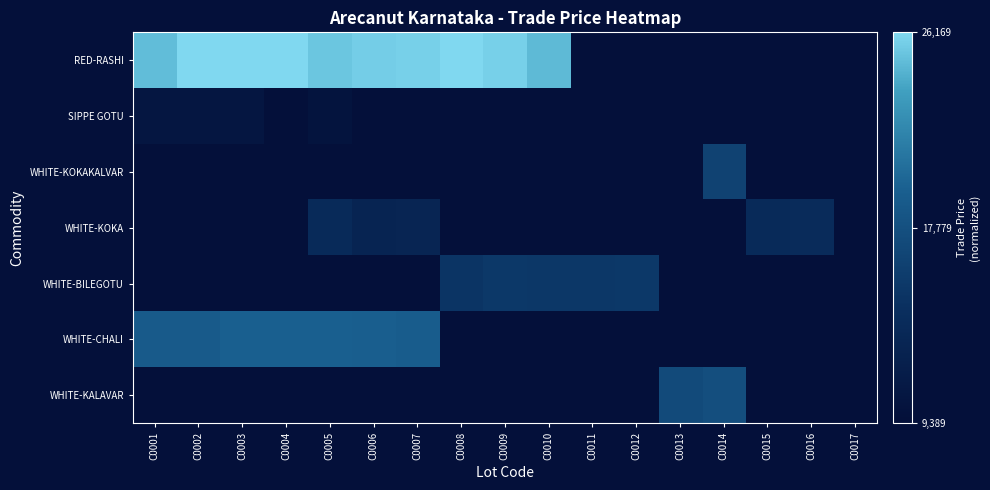

Which series has the largest total across all categories?

RED-RASHI